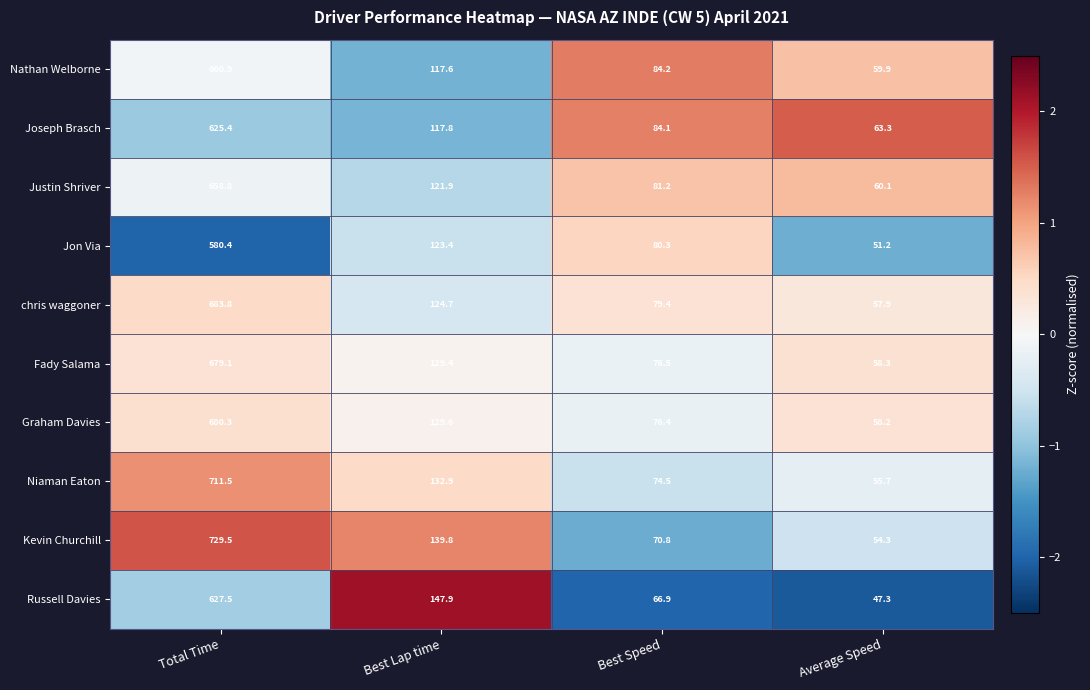

Count the number of data series in this chart.

10